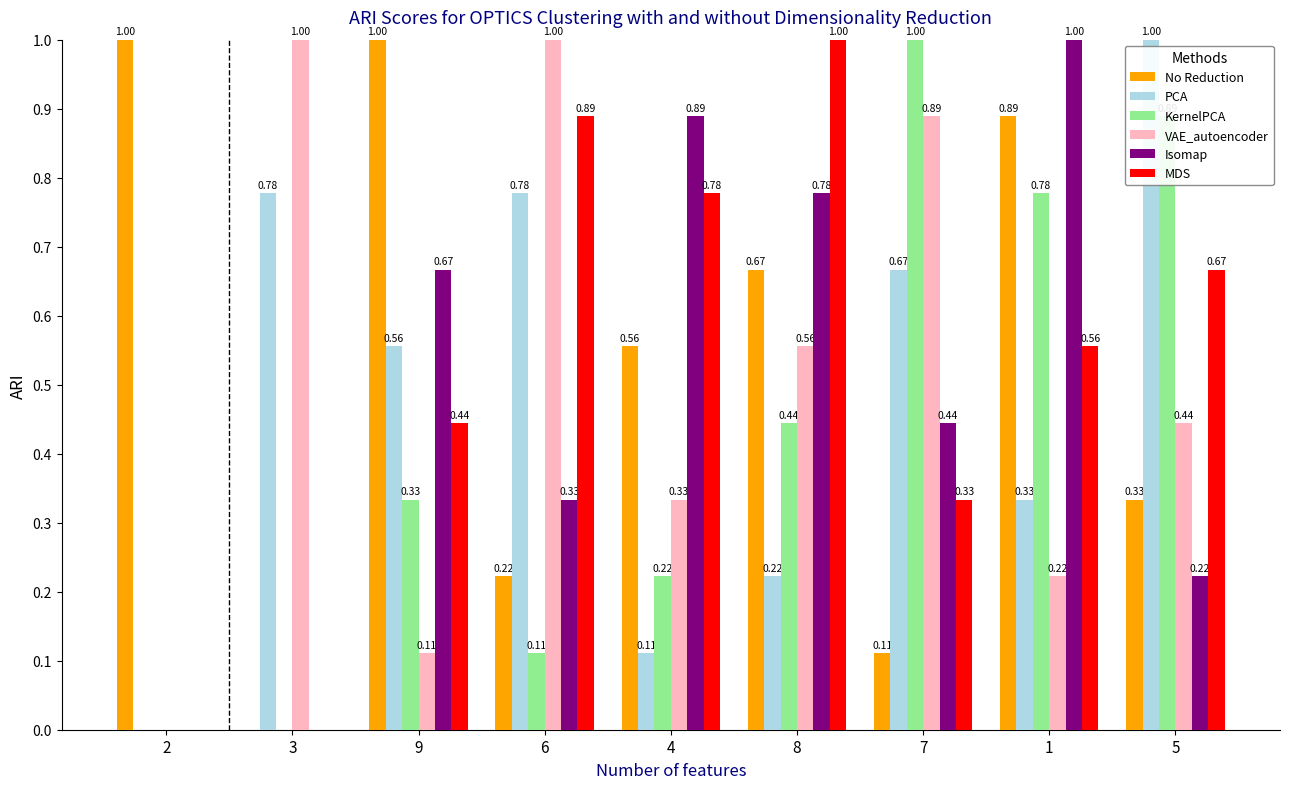

Which series has the largest total across all categories?

No Reduction